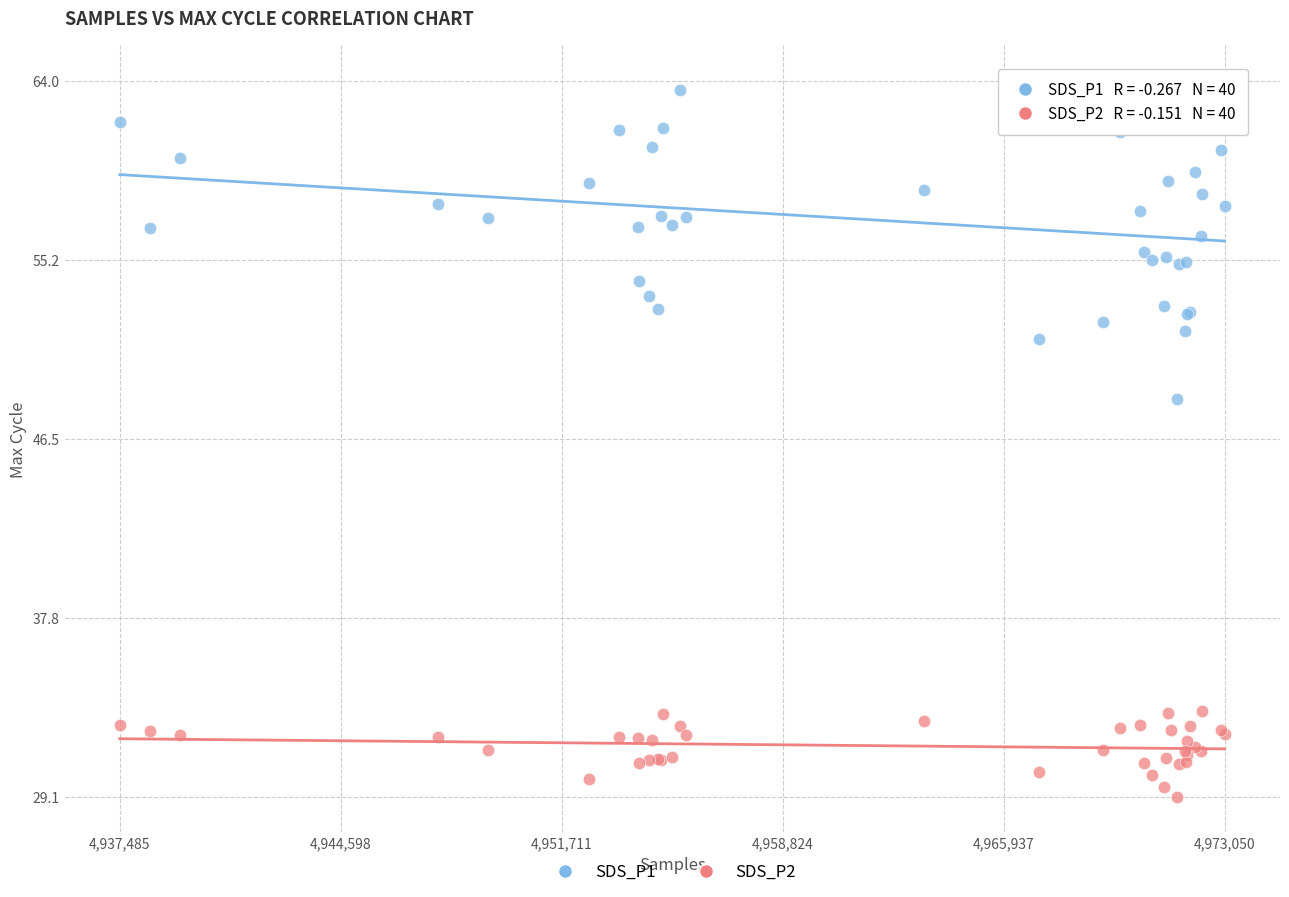

Which series has the widest spread of Y values?

SDS_P1